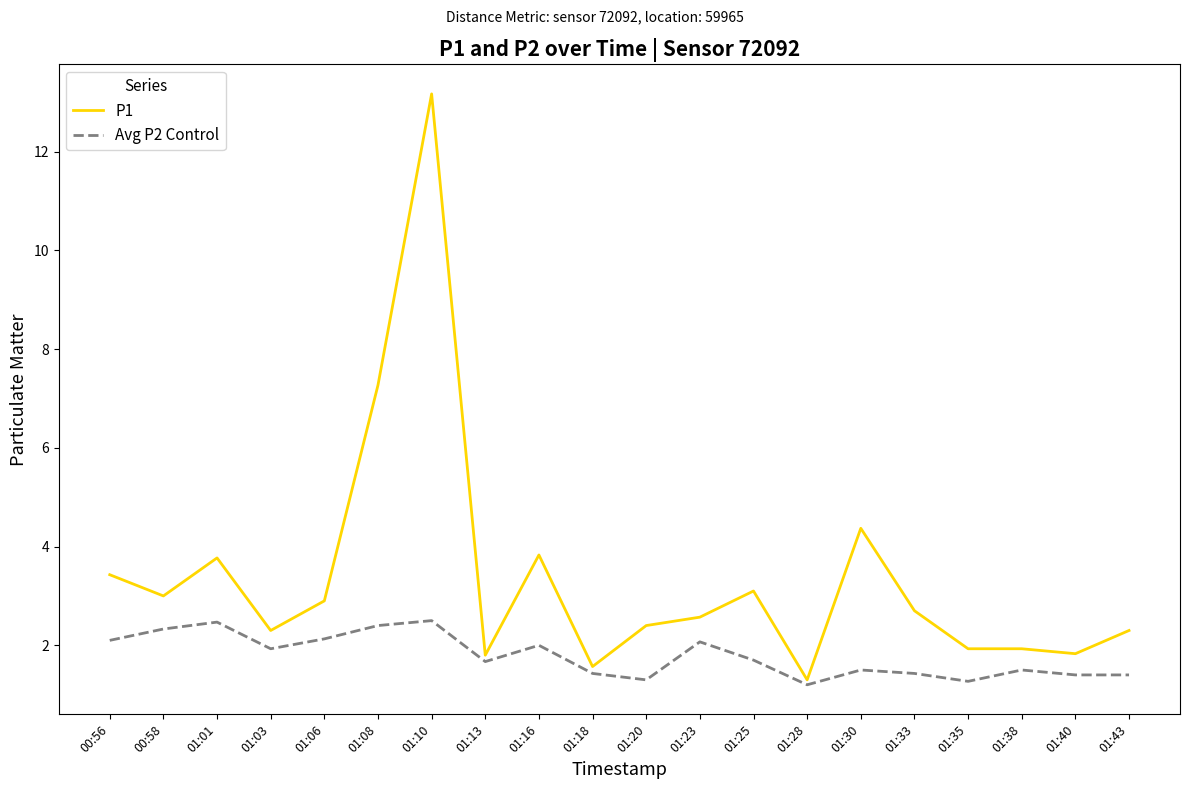

At 01:43, list the series in order from largest to smallest.

P1, Avg P2 Control